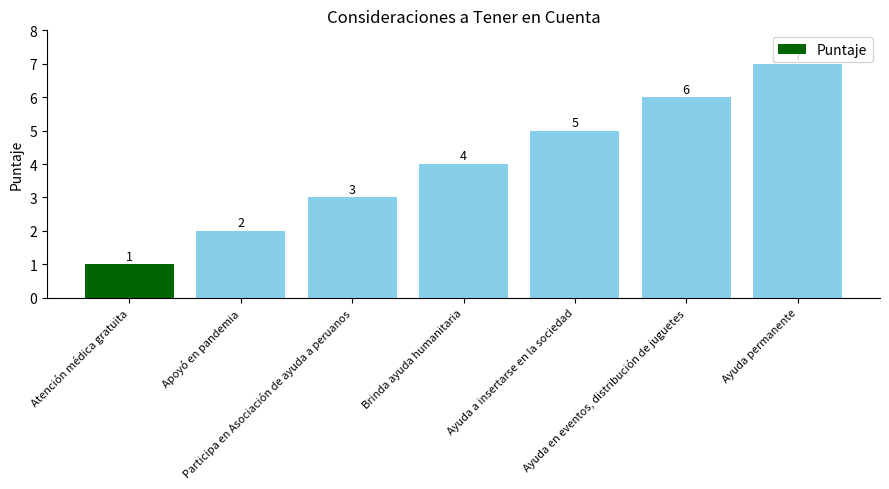

Reading left to right, what are all the values shown in this chart?

Atención médica gratuita=1	Apoyó en pandemia=2	Participa en Asociación de ayuda a peruanos=3	Brinda ayuda humanitaria=4	Ayuda a insertarse en la sociedad=5	Ayuda en eventos, distribución de juguetes=6	Ayuda permanente=7